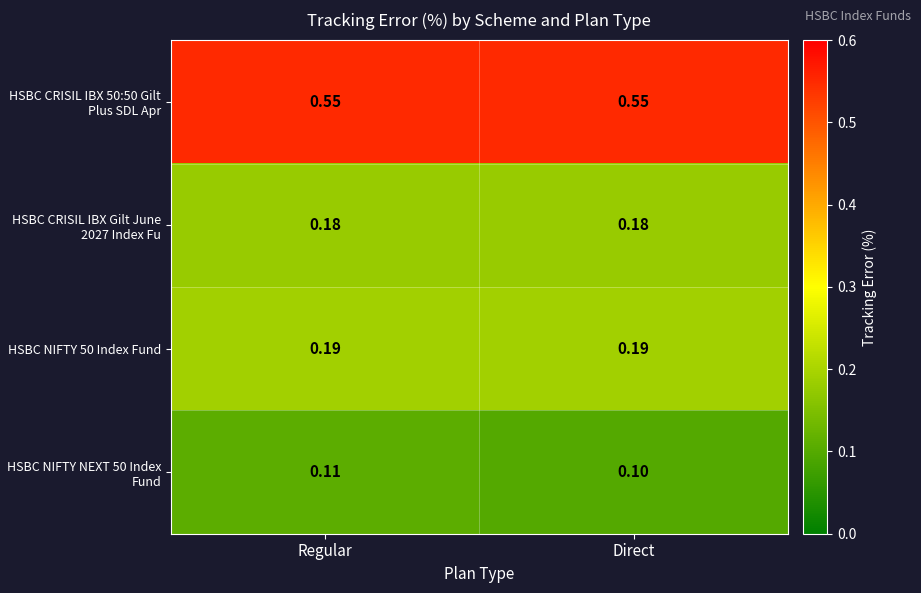

Which label corresponds to the smallest value in the chart?

Direct